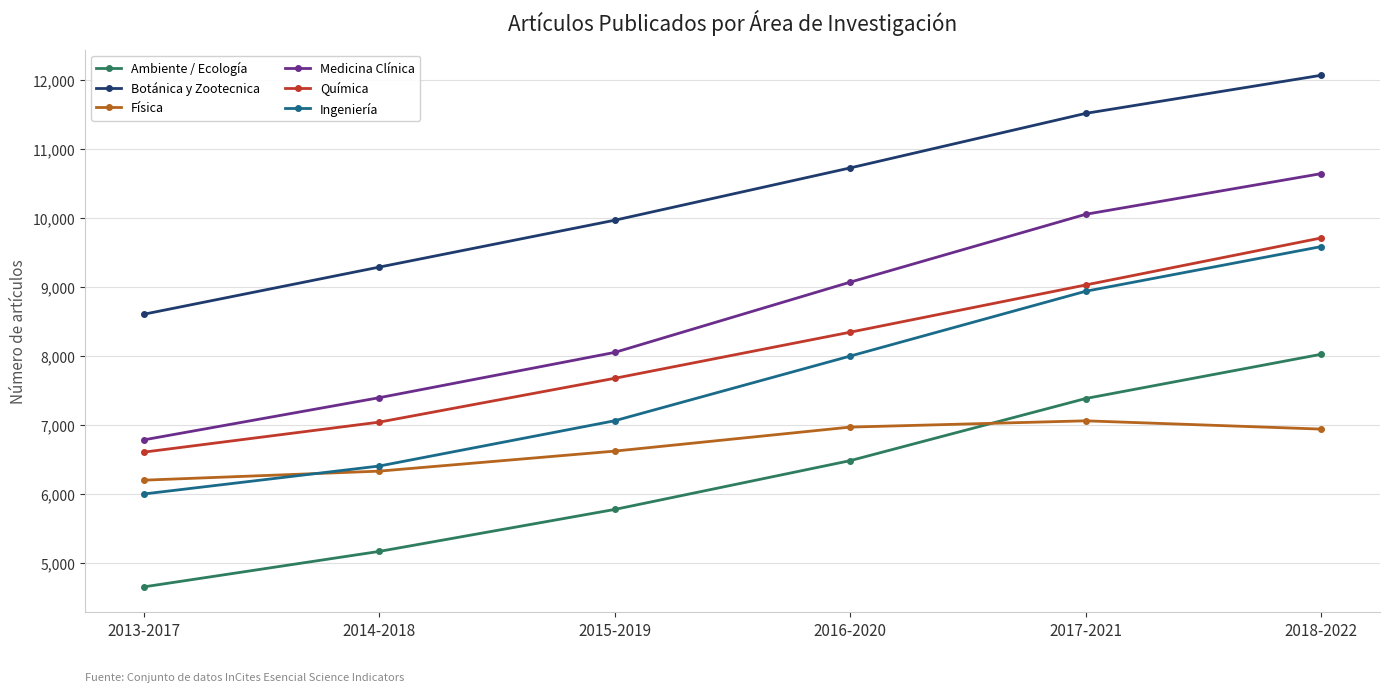

Which category has the lowest value in the Ingeniería series?

2013-2017